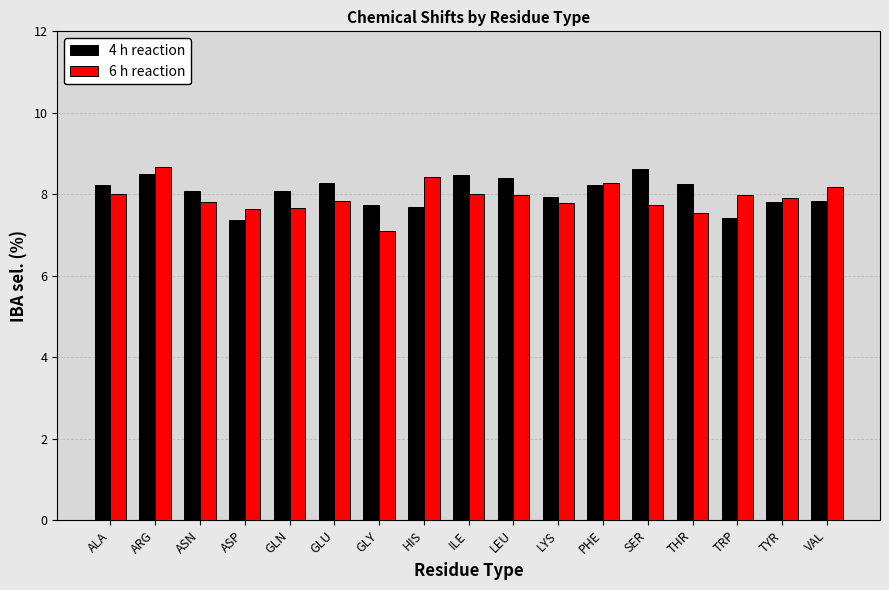

True or false: 6 h reaction has a value of 3.0 at ARG.

False